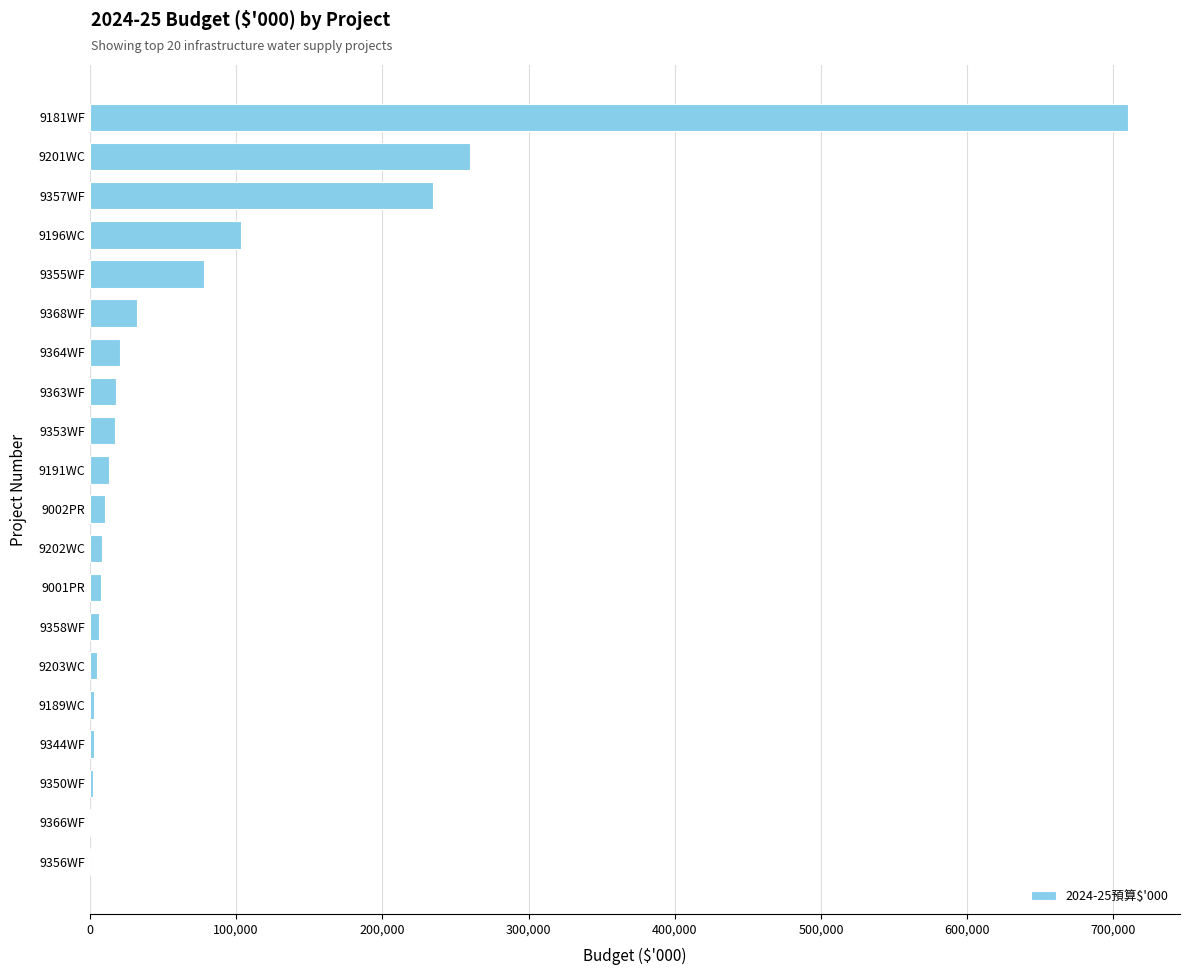

Are the bars horizontal?

Yes